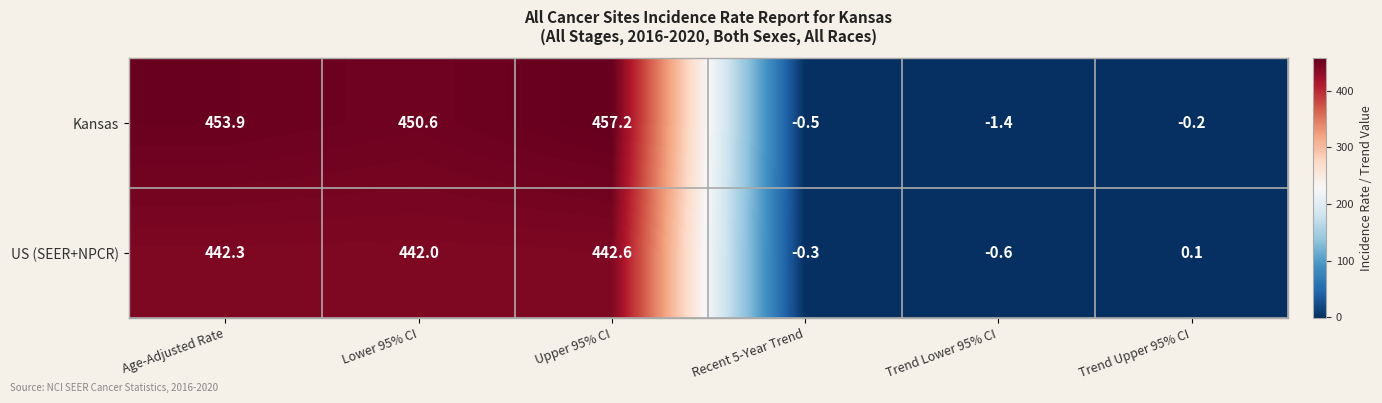

Reading left to right, what are all the values shown in this chart?

Kansas: 453.9	450.6	457.2	-0.5	-1.4	-0.2
US (SEER+NPCR): 442.3	442.0	442.6	-0.3	-0.6	0.1